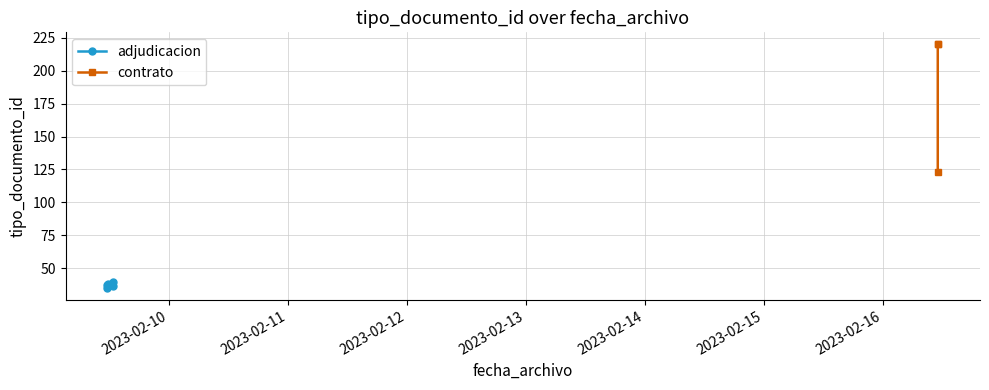

What is the value of the contrato point at the 2nd from the left?

220